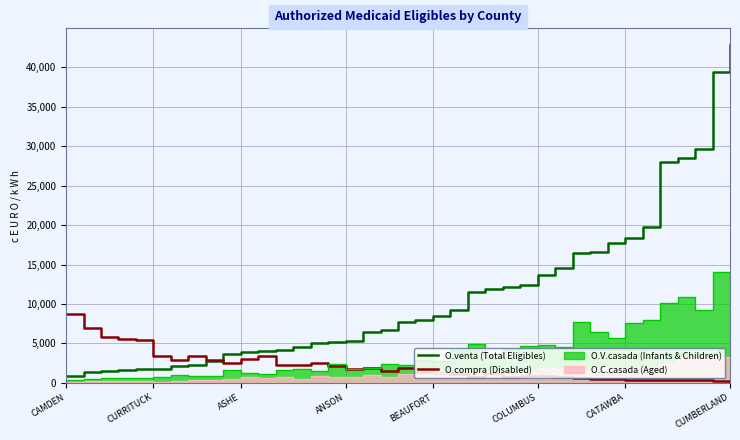

In O.compra (Disabled), how many points are lower than both neighbors (excluding endpoints)?

8